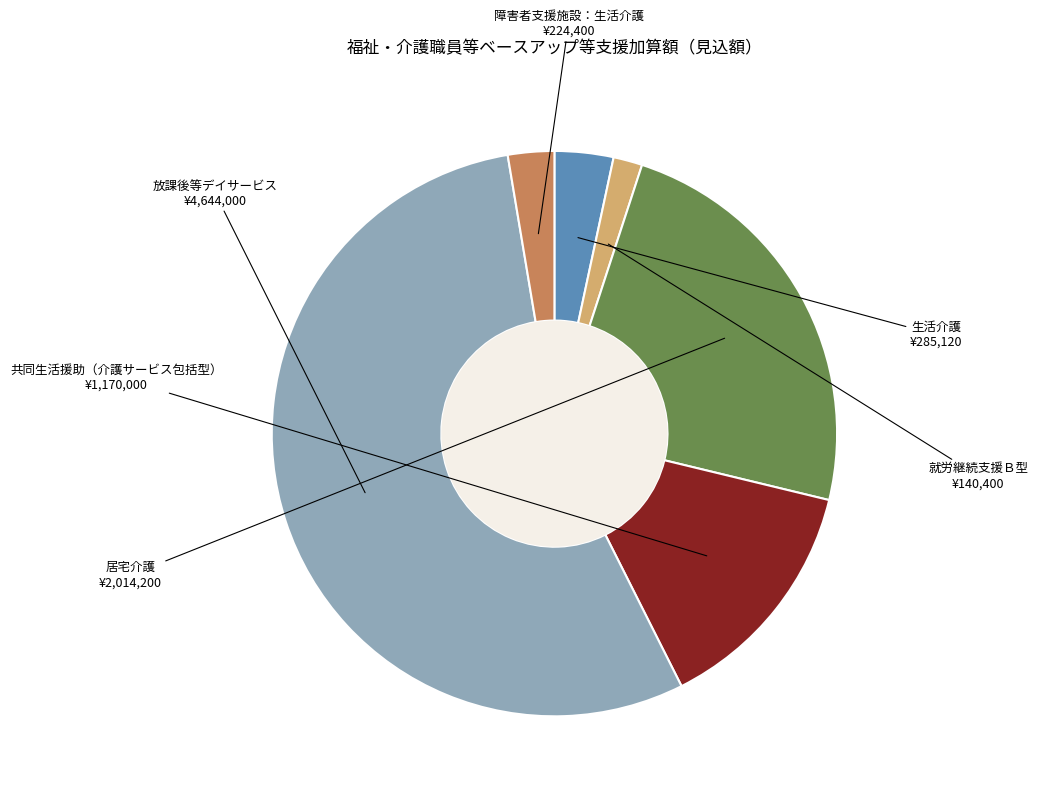

Is there a majority slice in this chart?

Yes